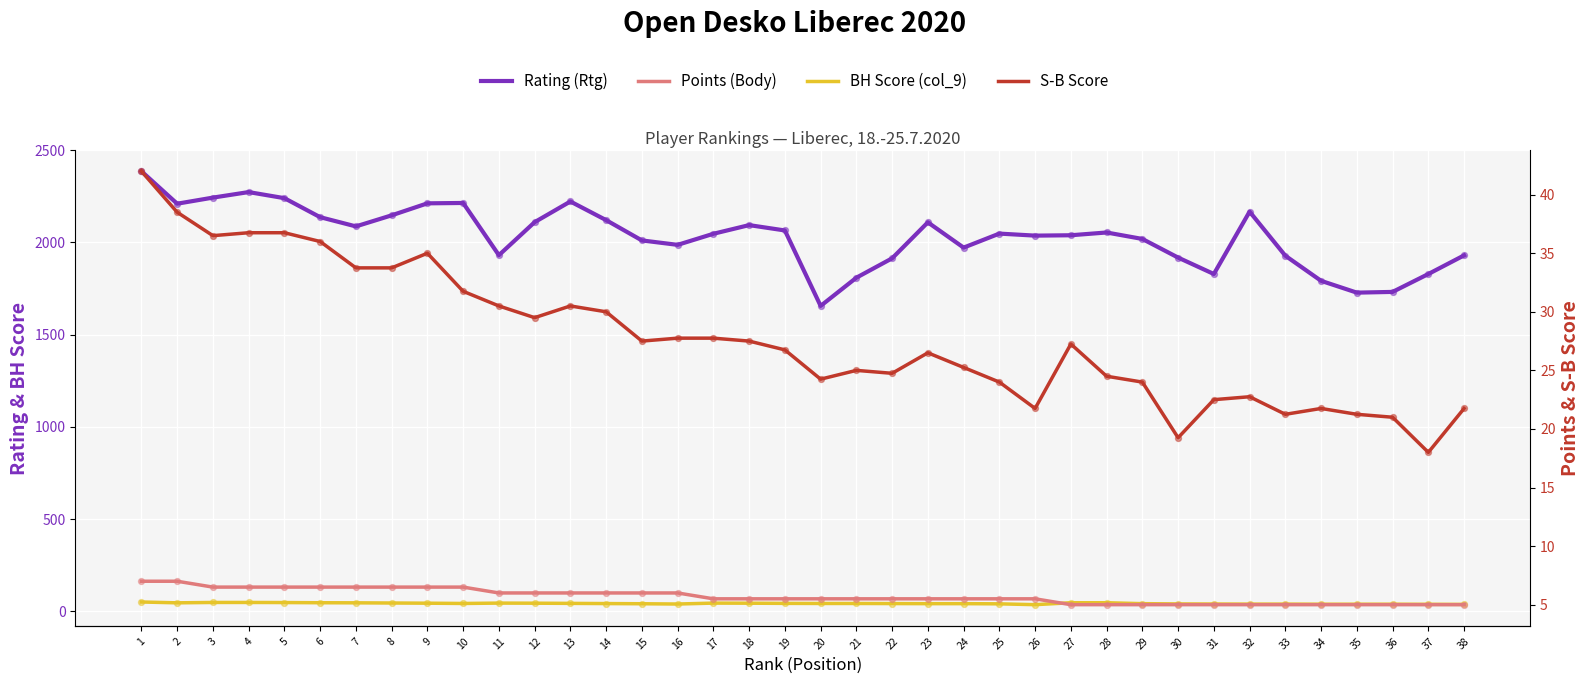

At how many categories does at least one series exceed 922?

38